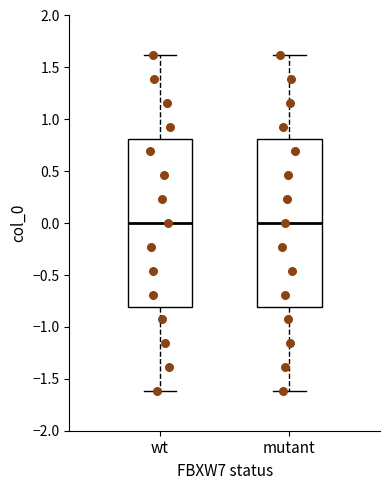

Reading left to right, transcribe this box plot: for each box, give where its median line is, the range the box spans, and where its two whiskers end, as read against the y-axis. The values are not printed on the chart, so give them approximately, as read against the axis.

wt: median 0.0, box -0.8 to 0.8, whiskers -1.6 to 1.6
mutant: median 0.0, box -0.8 to 0.8, whiskers -1.6 to 1.6